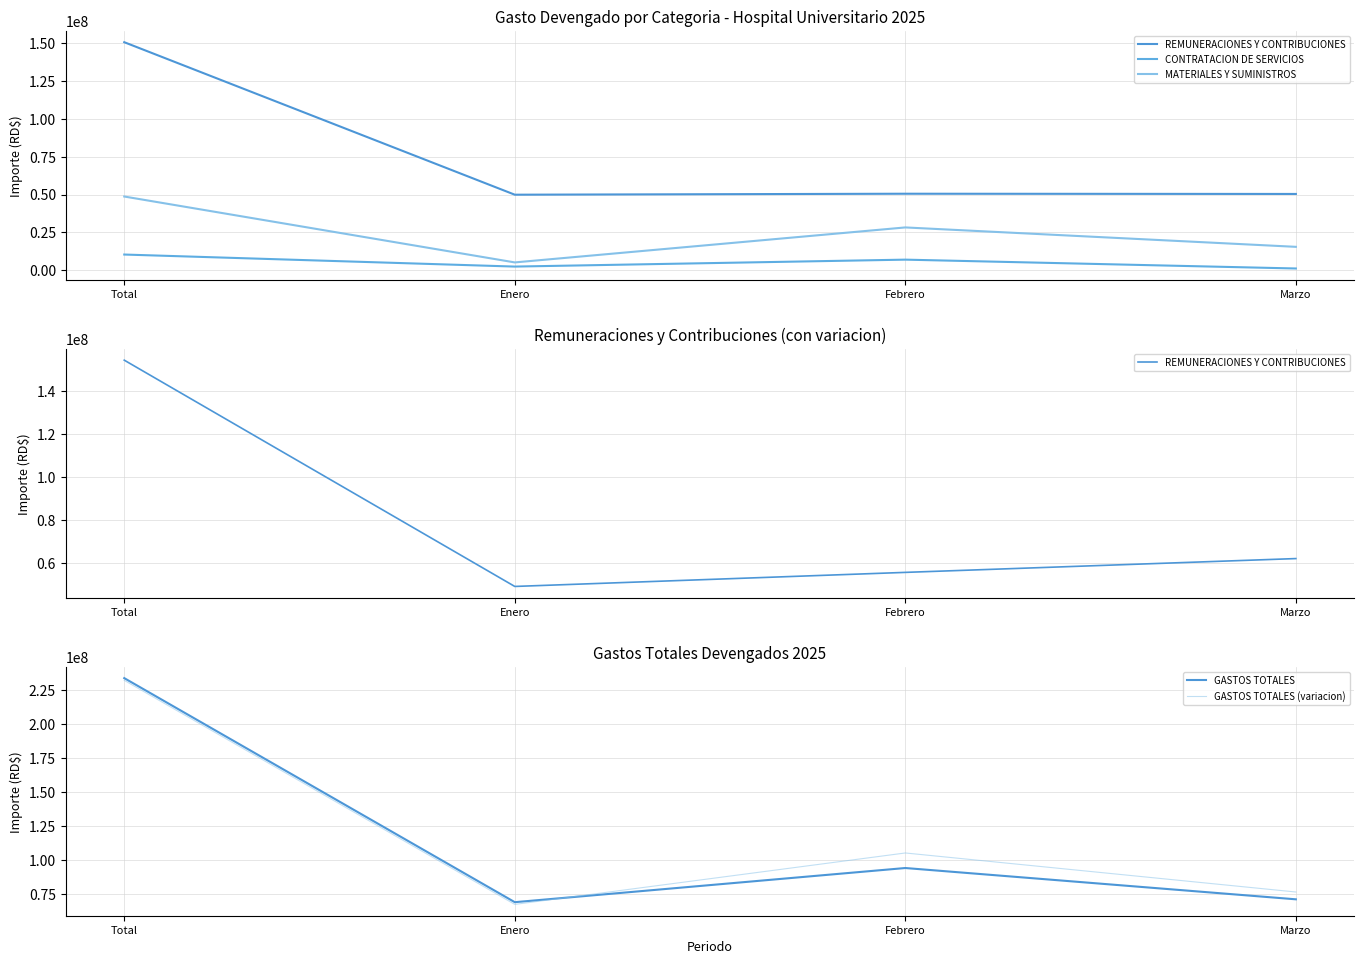

What is the sum of all GASTOS TOTALES values?

466818362.6